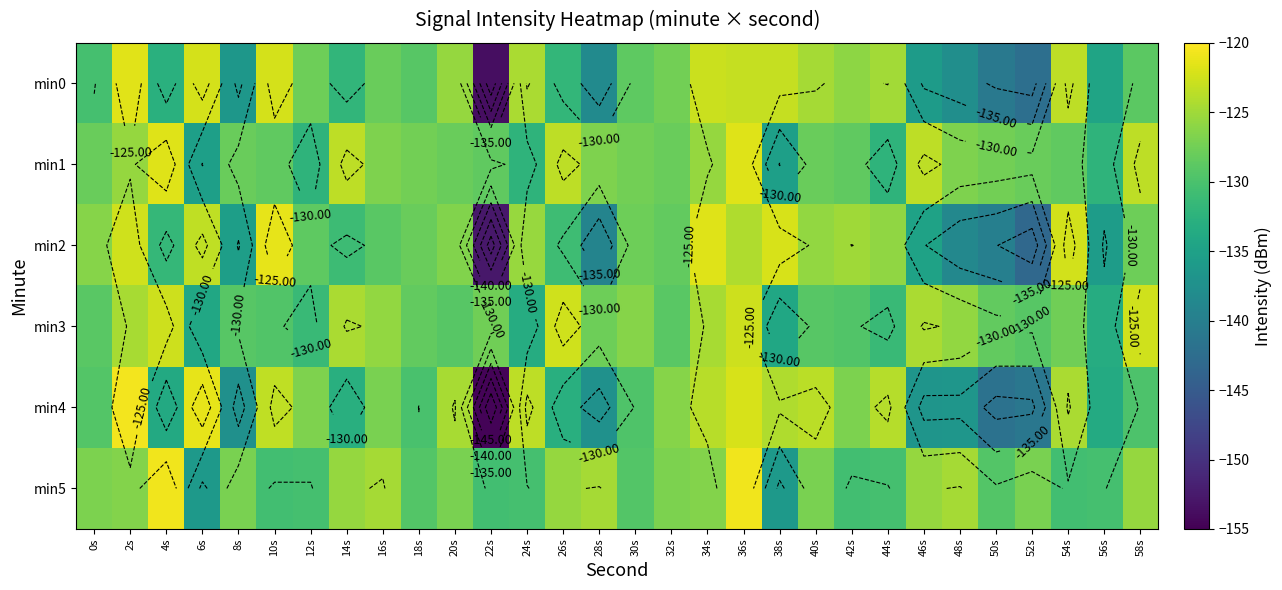

Where does the min1 series first go above -127?

2s